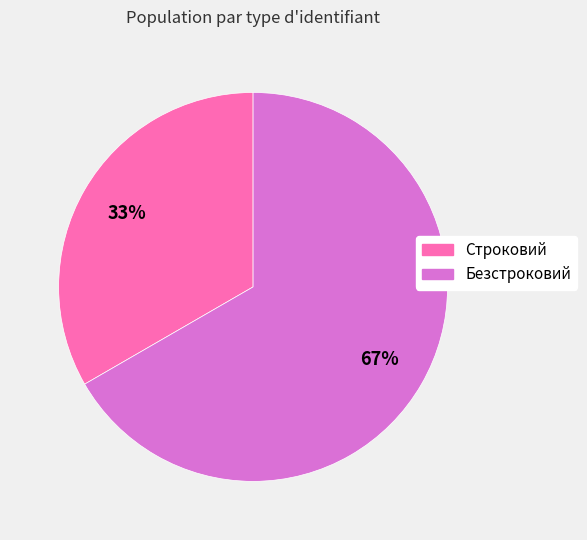

To the nearest percent, what is the average slice percentage?

50%